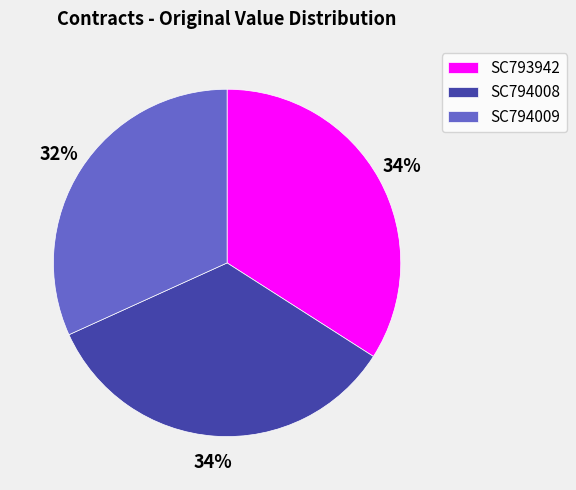

Is the sum of SC794009 and SC794008 greater than half?

Yes